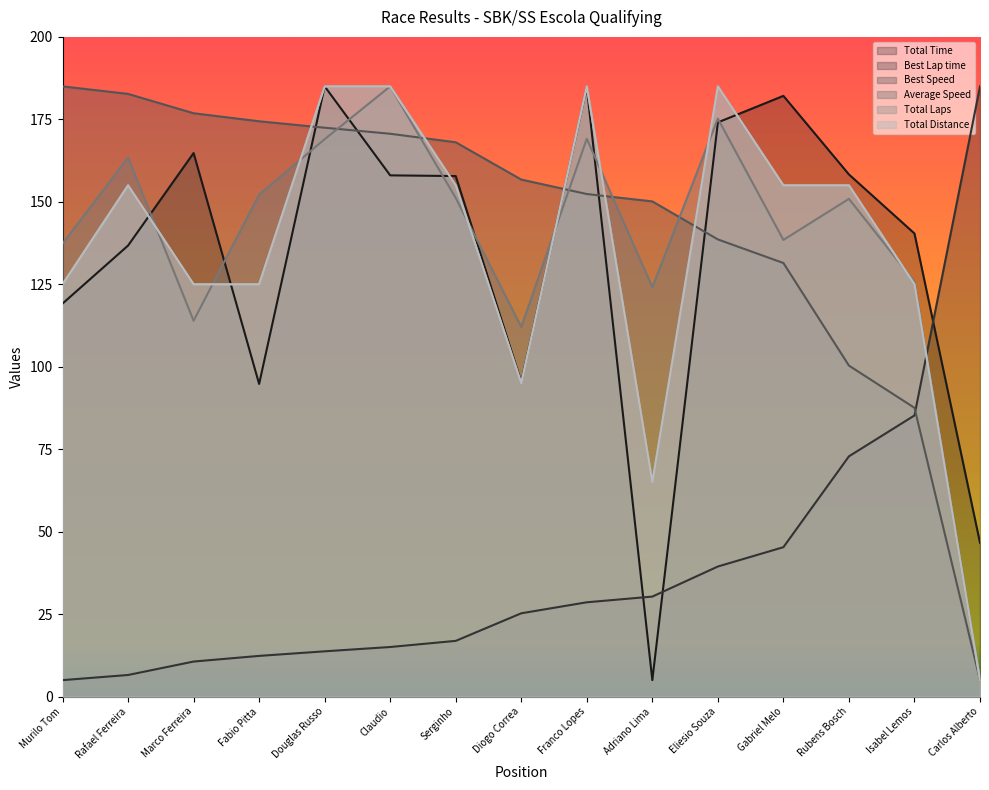

Reading left to right, list all the values displayed in this chart.

Total Time: 119.2	136.7	164.8	94.8	185.0	158.0	157.8	95.4	184.7	5.0	174.1	182.1	158.3	140.4	46.6
Best Lap time: 5.0	6.6	10.6	12.3	13.7	15.0	16.9	25.3	28.6	30.3	39.4	45.3	72.8	85.2	185.0
Best Speed: 185.0	182.7	176.8	174.4	172.5	170.6	168.1	156.7	152.4	150.1	138.6	131.5	100.3	87.6	5.0
Average Speed: 137.3	163.4	113.9	152.2	169.0	185.0	151.2	112.1	169.1	124.1	175.2	138.4	150.9	125.8	5.0
Total Laps: 125.0	155.0	125.0	125.0	185.0	185.0	155.0	95.0	185.0	65.0	185.0	155.0	155.0	125.0	5.0
Total Distance: 125.0	155.0	125.0	125.0	185.0	185.0	155.0	95.0	185.0	65.0	185.0	155.0	155.0	125.0	5.0